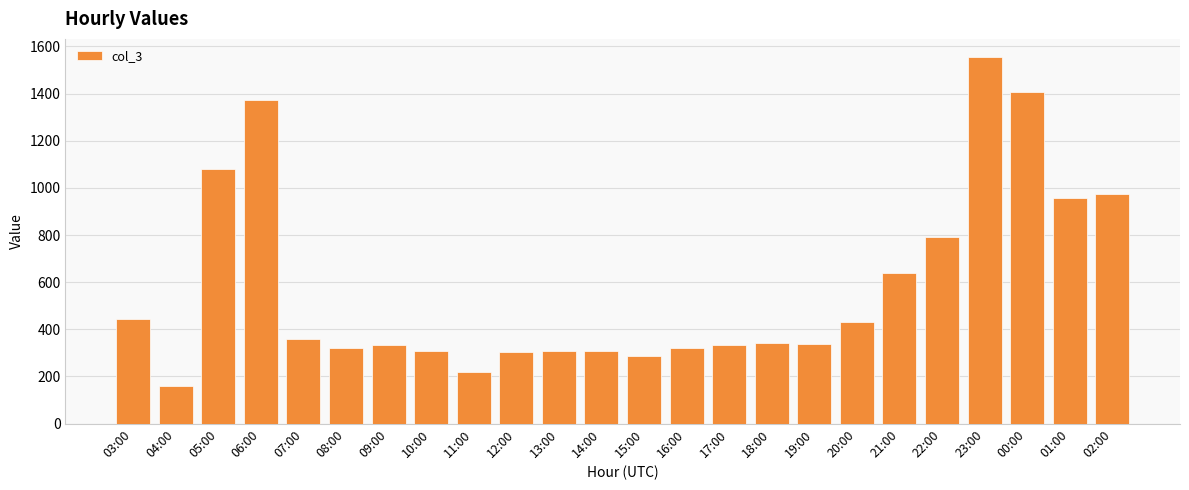

What is the maximum value shown in the chart?

1554